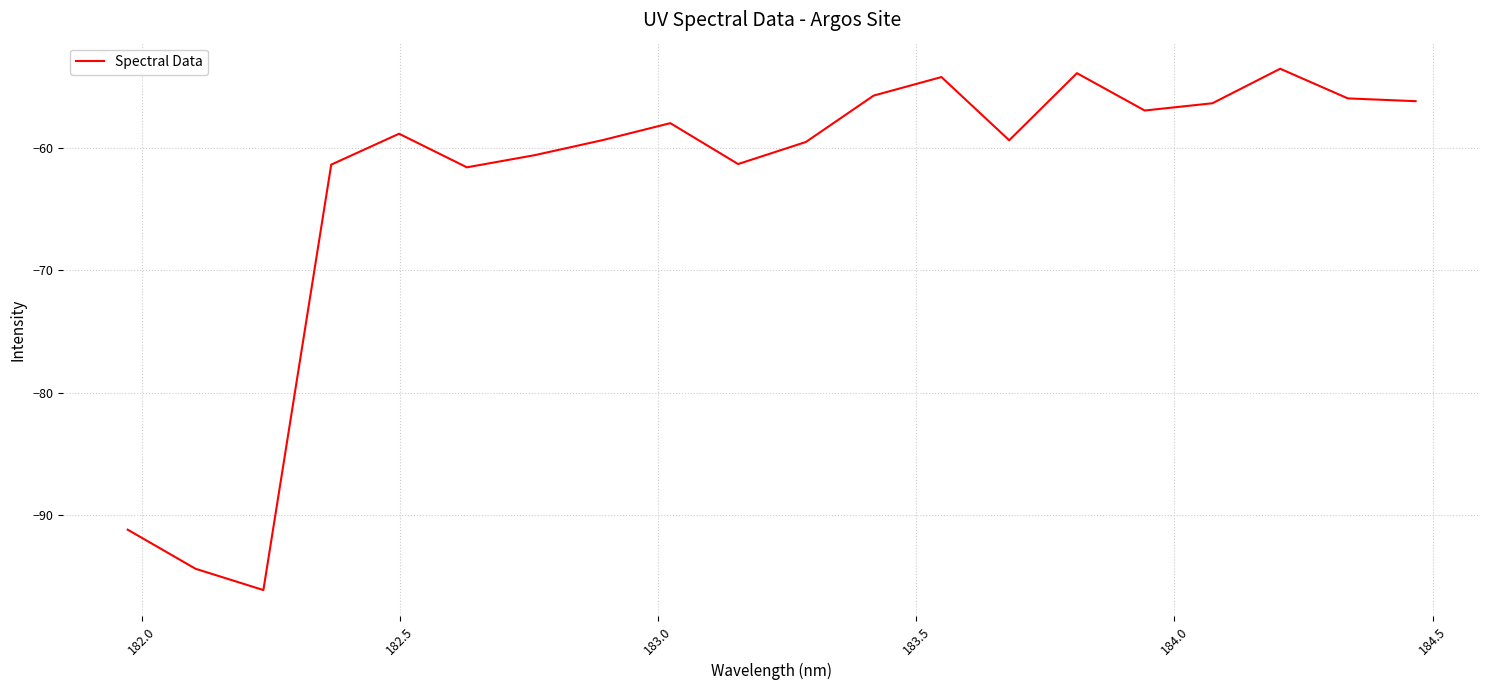

What is the difference between the maximum and minimum values?

42.6